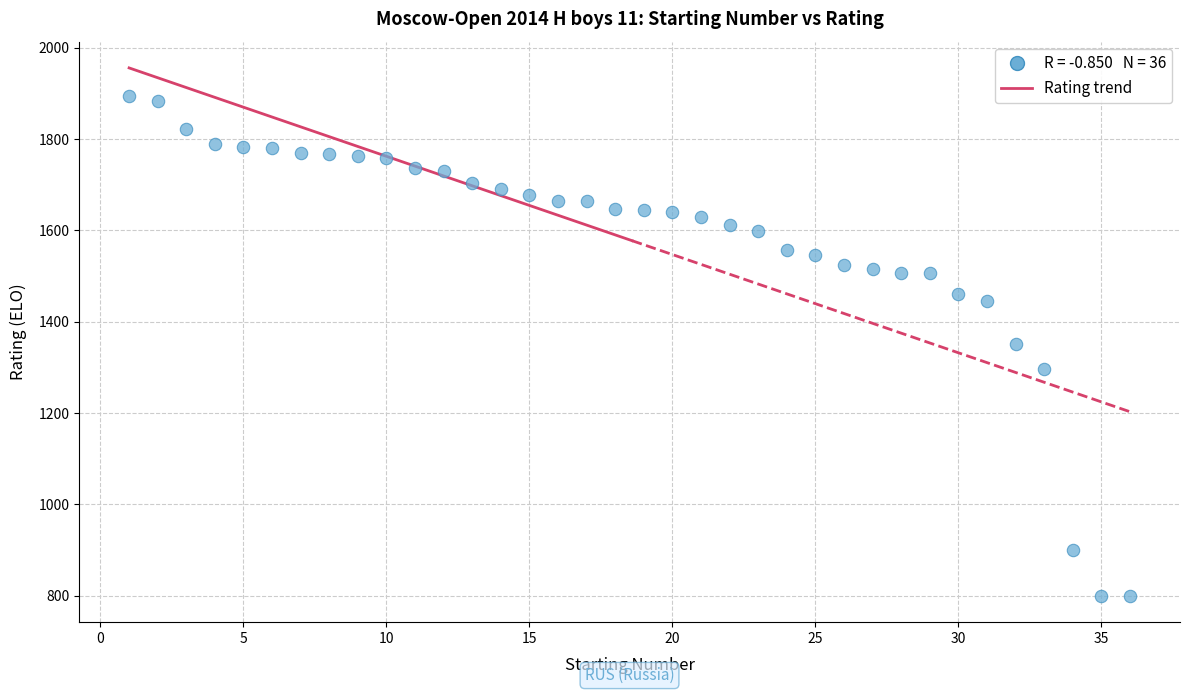

What is the range of Y values (max minus min)?

1094